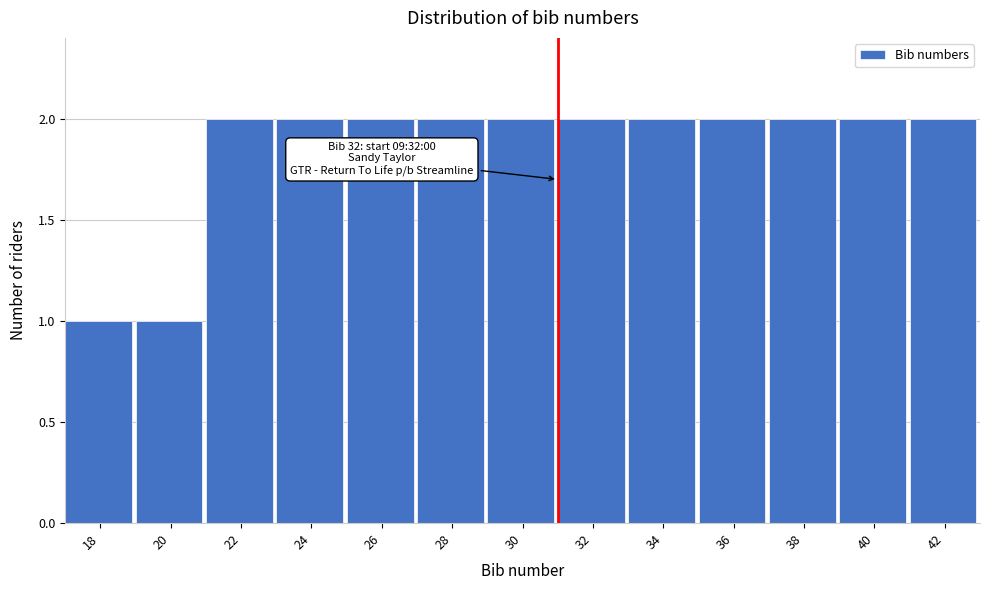

Reading left to right, what are all the values shown in this chart?

1	1	2	2	2	2	2	2	2	2	2	2	2